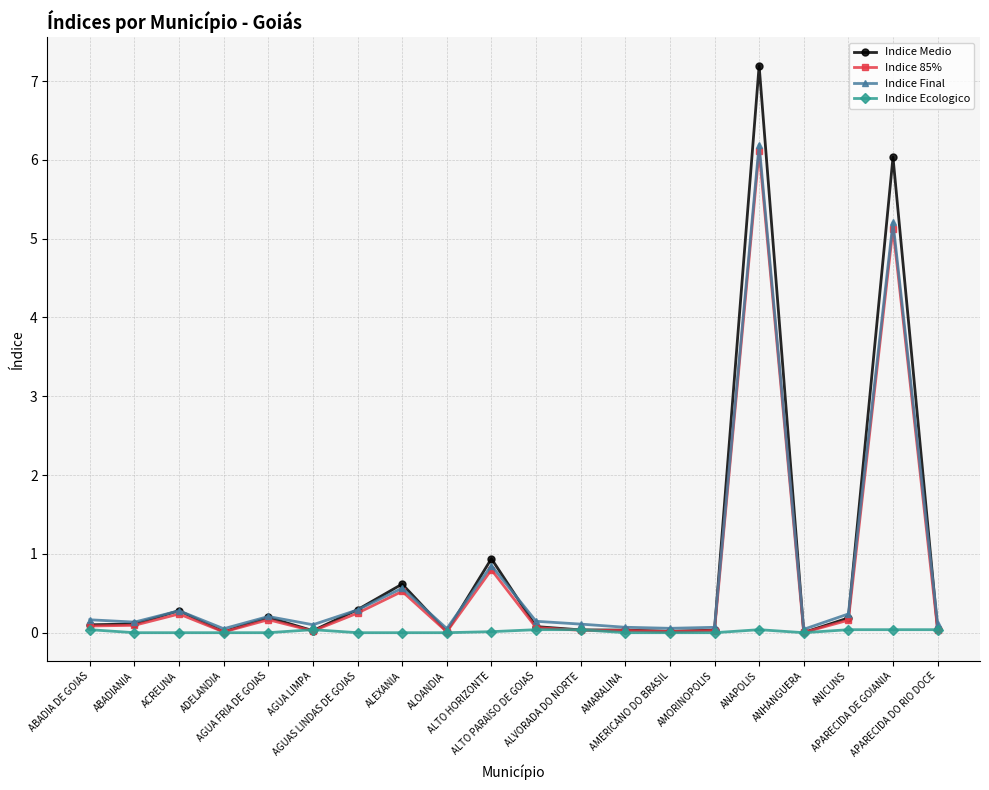

Does the chart have visible grid lines?

Yes